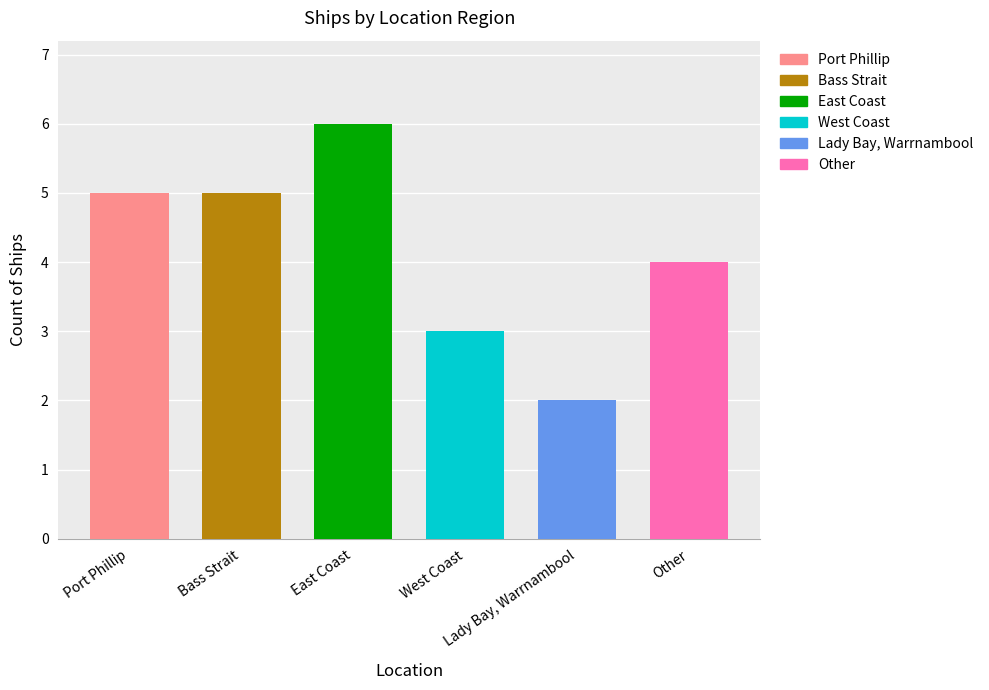

Are the bars grouped side by side (vs. stacked)?

No